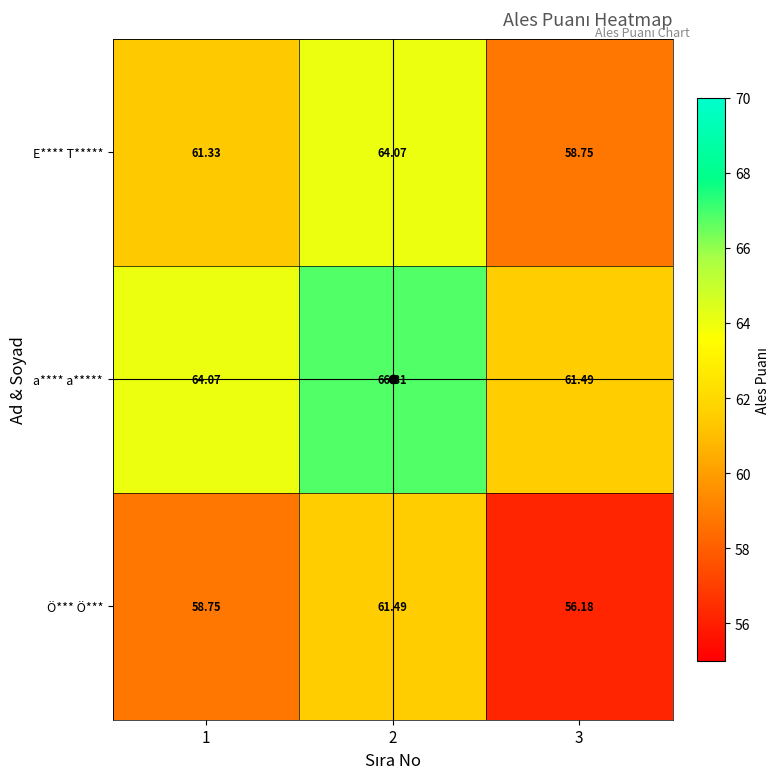

Which series has the largest total across all categories?

a**** a*****